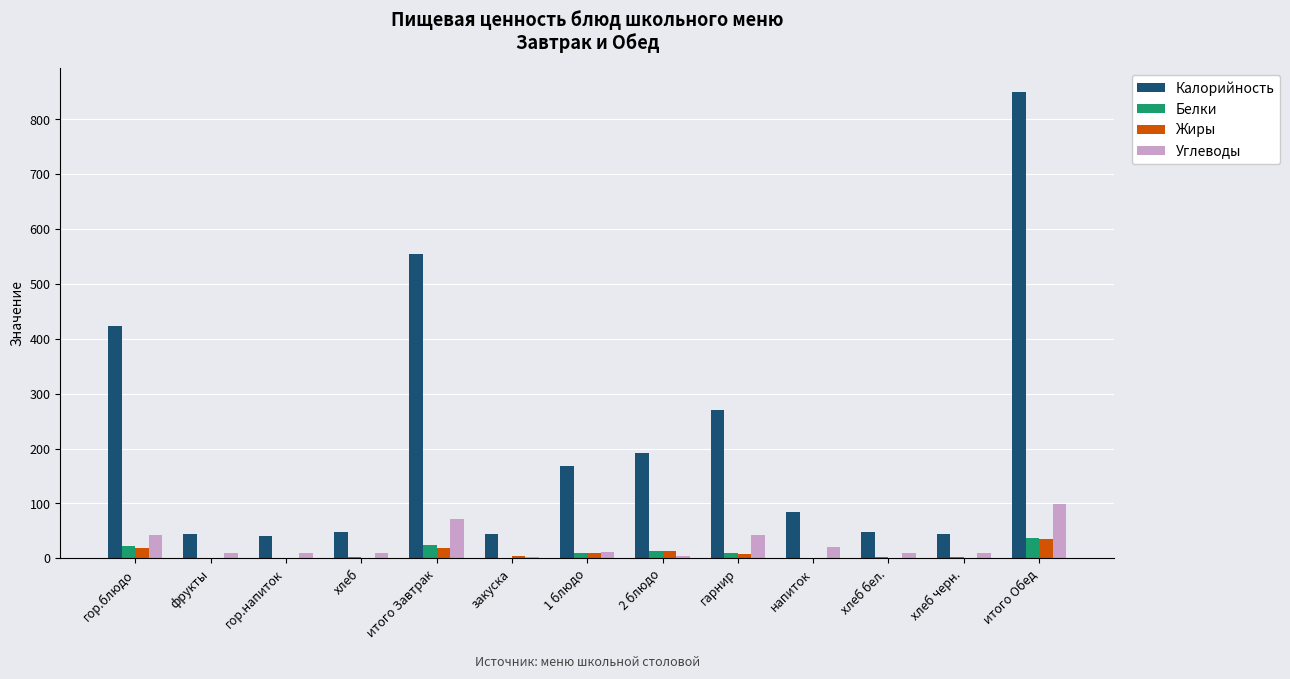

Which category has the highest value across all series?

итого Обед